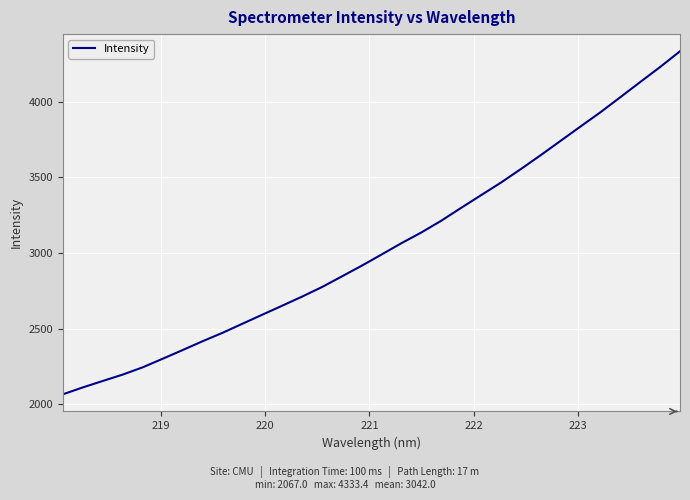

What is the greatest value displayed?

4333.4